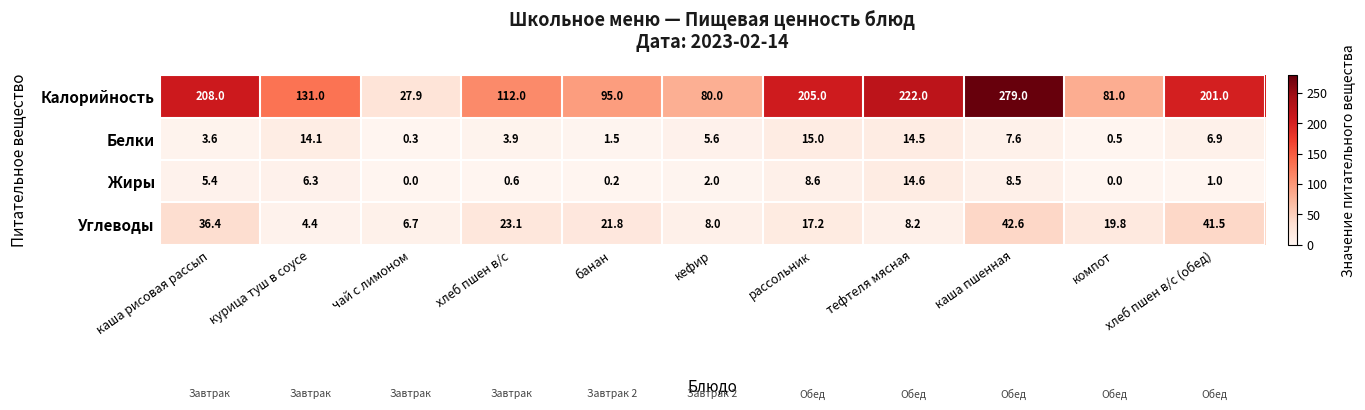

Is it true that Калорийность equals 135.7 at хлеб пшен в/с (обед)?

False